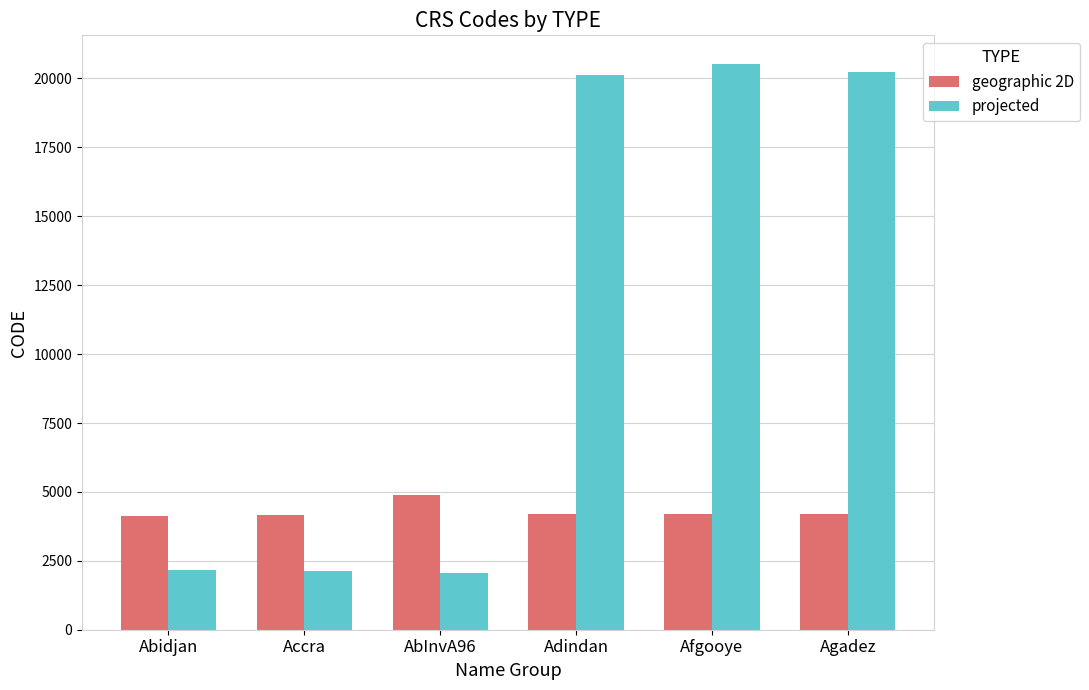

Count the number of categories in the chart.

6